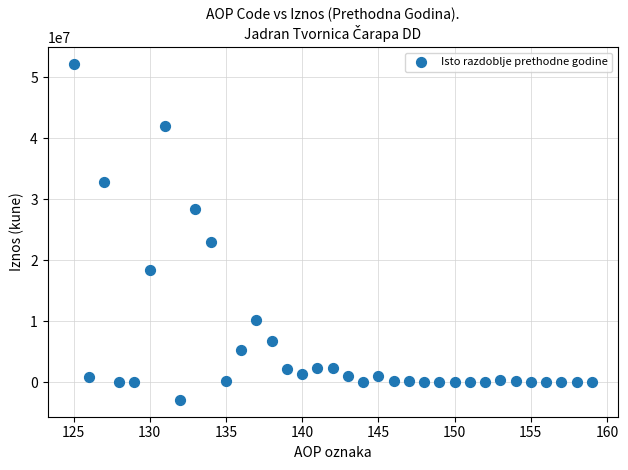

What Y value in the scatter plot is closest to 24614793?

23056951